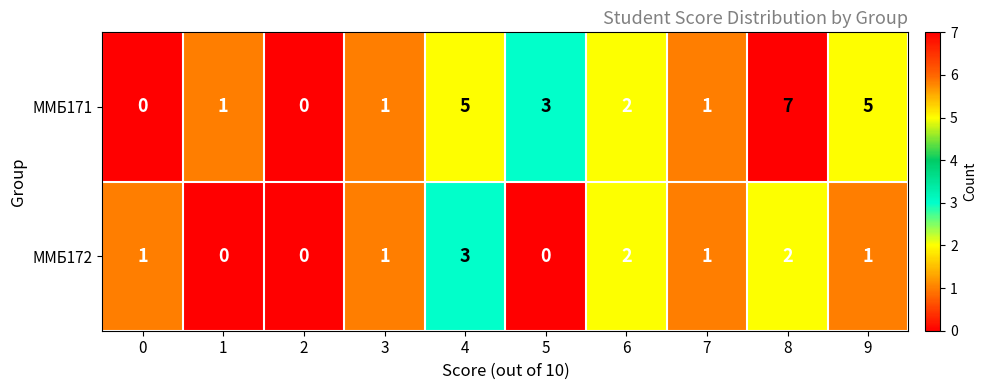

True or false: ММБ172 has a value of 1 at 9.

True